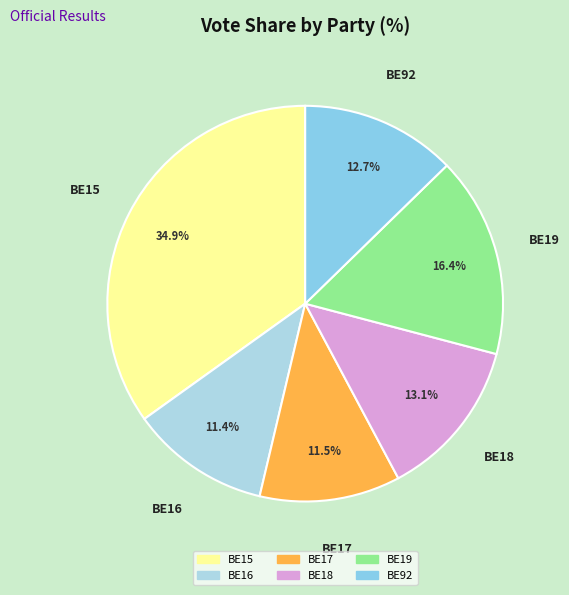

Is it true that BE18 is 25% of the pie?

False